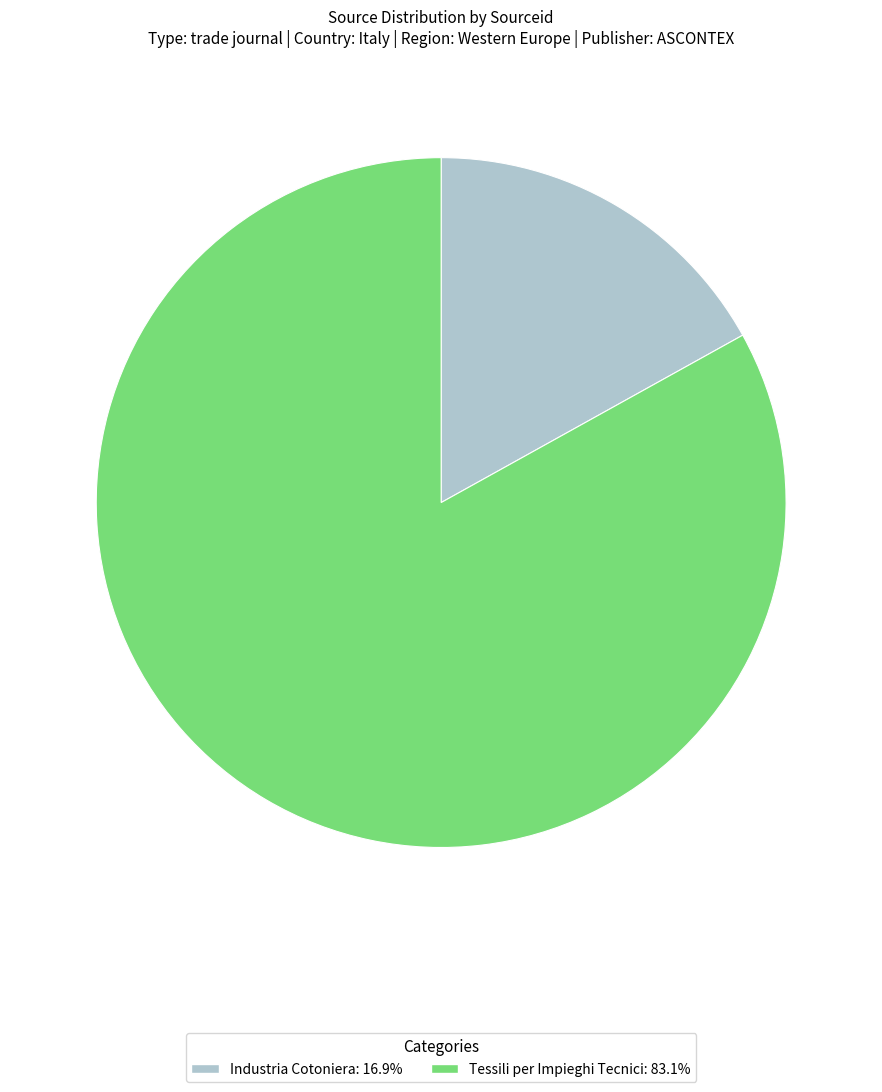

Which slice is the largest?

Tessili per Impieghi Tecnici